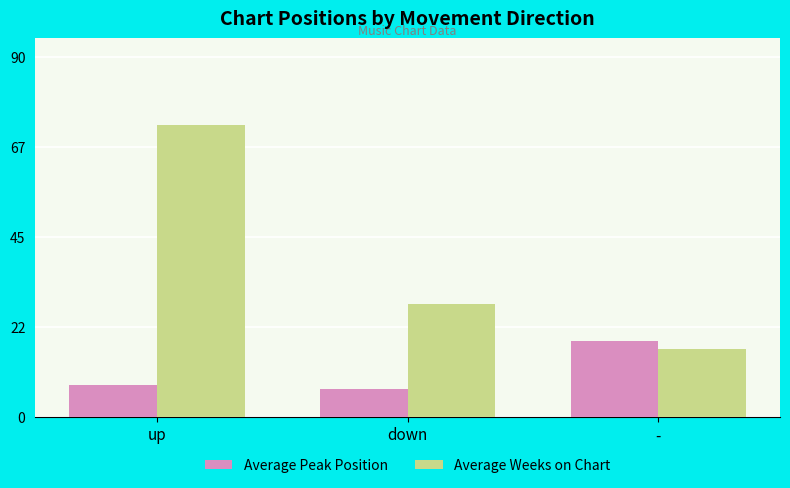

Where does the Average Weeks on Chart series first go above 28?

up